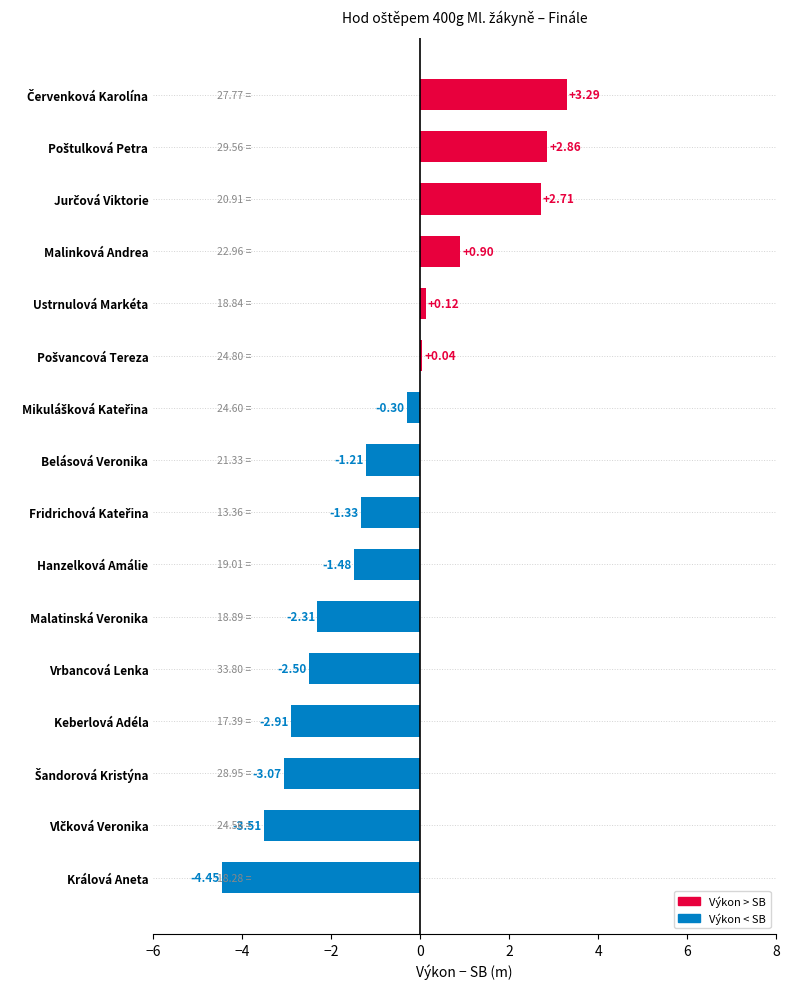

Between Belásová Veronika and Keberlová Adéla, which is larger?

Belásová Veronika